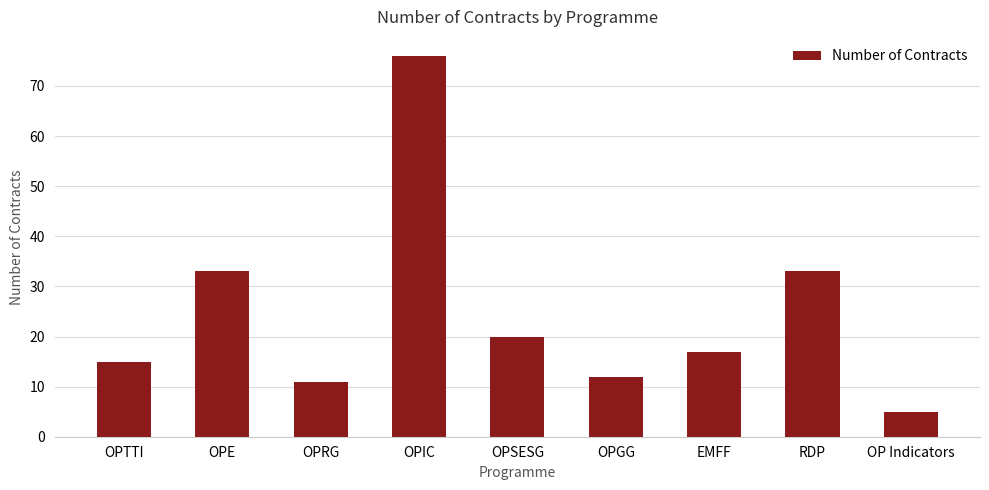

What is the sum of all values?

222